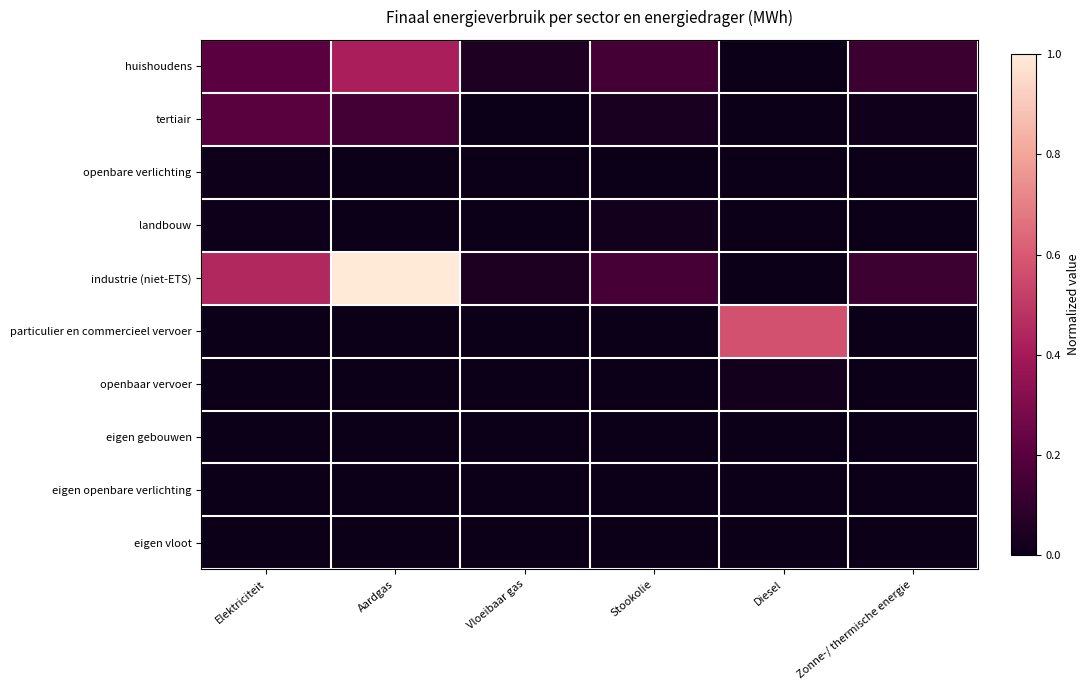

Reading left to right, extract all data points from this chart.

huishoudens: Elektriciteit=0.2	Aardgas=0.4	Vloeibaar gas=0.0	Stookolie=0.1	Diesel=0.0	Zonne-/ thermische energie=0.1
tertiair: Elektriciteit=0.2	Aardgas=0.1	Vloeibaar gas=0.0	Stookolie=0.0	Diesel=0.0	Zonne-/ thermische energie=0.0
openbare verlichting: Elektriciteit=0.0	Aardgas=0.0	Vloeibaar gas=0.0	Stookolie=0.0	Diesel=0.0	Zonne-/ thermische energie=0.0
landbouw: Elektriciteit=0.0	Aardgas=0.0	Vloeibaar gas=0.0	Stookolie=0.0	Diesel=0.0	Zonne-/ thermische energie=0.0
industrie (niet-ETS): Elektriciteit=0.4	Aardgas=1.0	Vloeibaar gas=0.0	Stookolie=0.2	Diesel=0.0	Zonne-/ thermische energie=0.1
particulier en commercieel vervoer: Elektriciteit=0.0	Aardgas=0.0	Vloeibaar gas=0.0	Stookolie=0.0	Diesel=0.6	Zonne-/ thermische energie=0.0
openbaar vervoer: Elektriciteit=0.0	Aardgas=0.0	Vloeibaar gas=0.0	Stookolie=0.0	Diesel=0.0	Zonne-/ thermische energie=0.0
eigen gebouwen: Elektriciteit=0.0	Aardgas=0.0	Vloeibaar gas=0.0	Stookolie=0.0	Diesel=0.0	Zonne-/ thermische energie=0.0
eigen openbare verlichting: Elektriciteit=0.0	Aardgas=0.0	Vloeibaar gas=0.0	Stookolie=0.0	Diesel=0.0	Zonne-/ thermische energie=0.0
eigen vloot: Elektriciteit=0.0	Aardgas=0.0	Vloeibaar gas=0.0	Stookolie=0.0	Diesel=0.0	Zonne-/ thermische energie=0.0